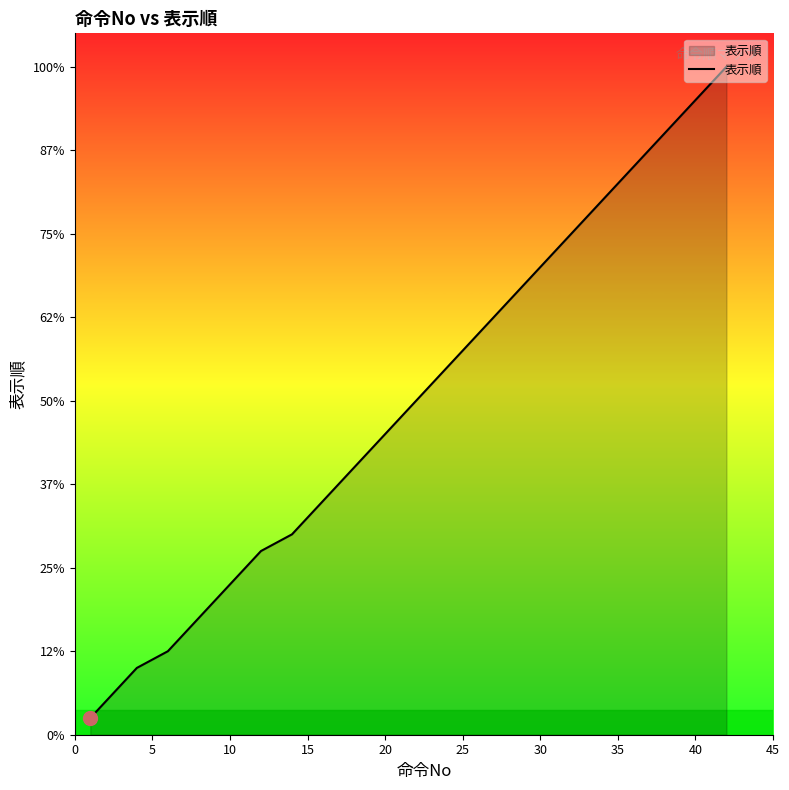

Does the chart have visible grid lines?

No